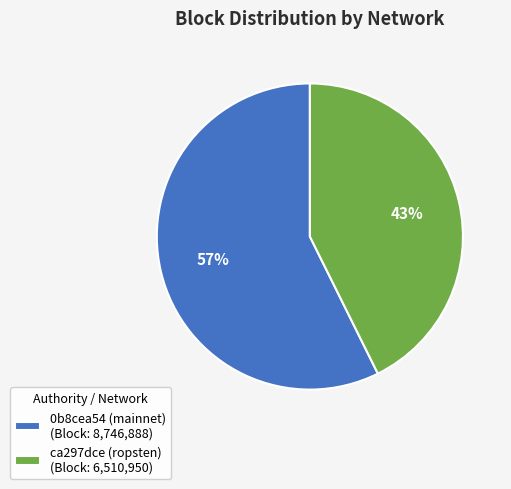

To the nearest percent, what is the average slice percentage?

50%